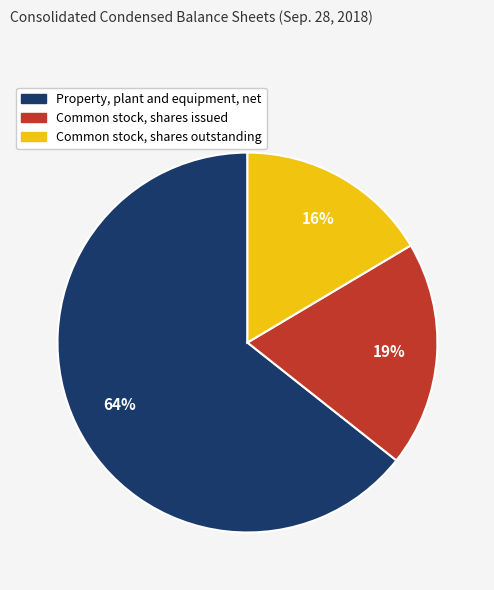

Does any single category account for the majority?

Yes